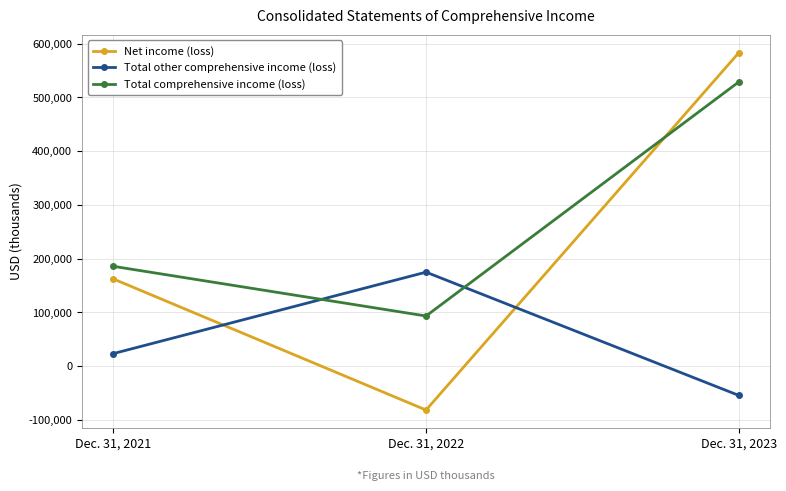

What is the highest value of the Total other comprehensive income (loss) series?

174970